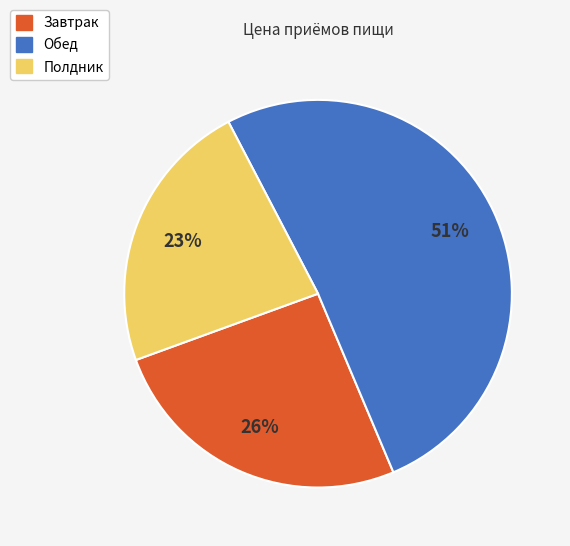

Count the number of slices in the pie.

3